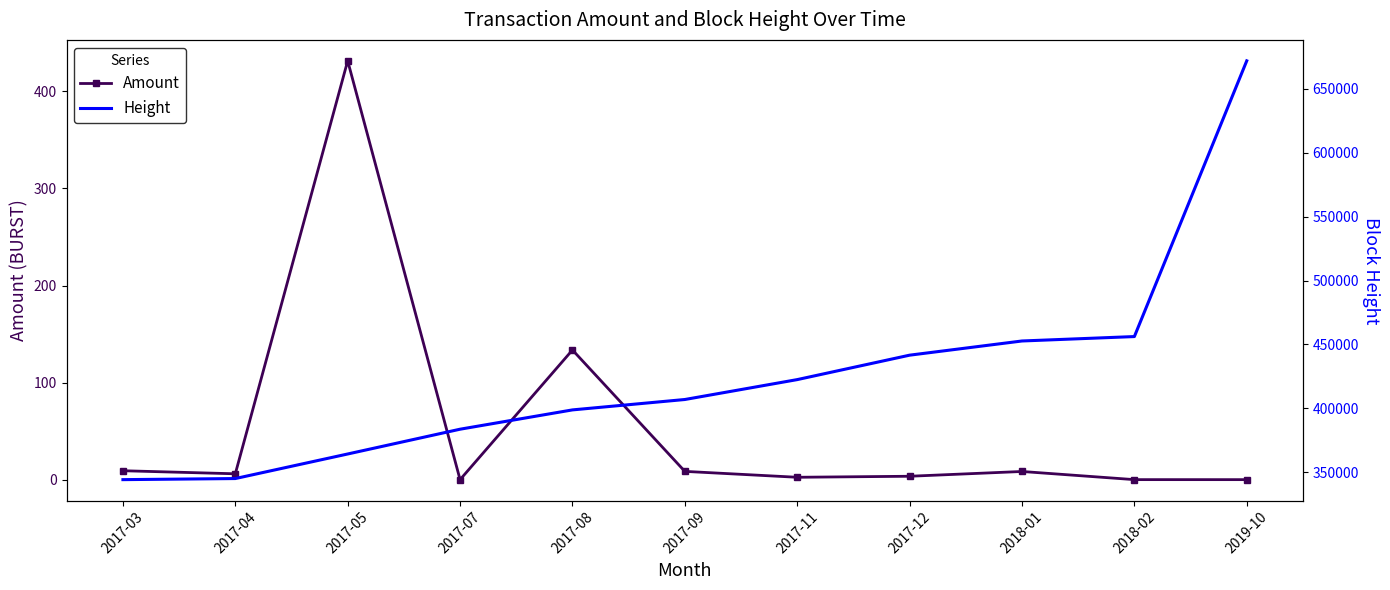

Is the value of Height at 2017-09 greater than the value of Amount at 2017-04?

Yes